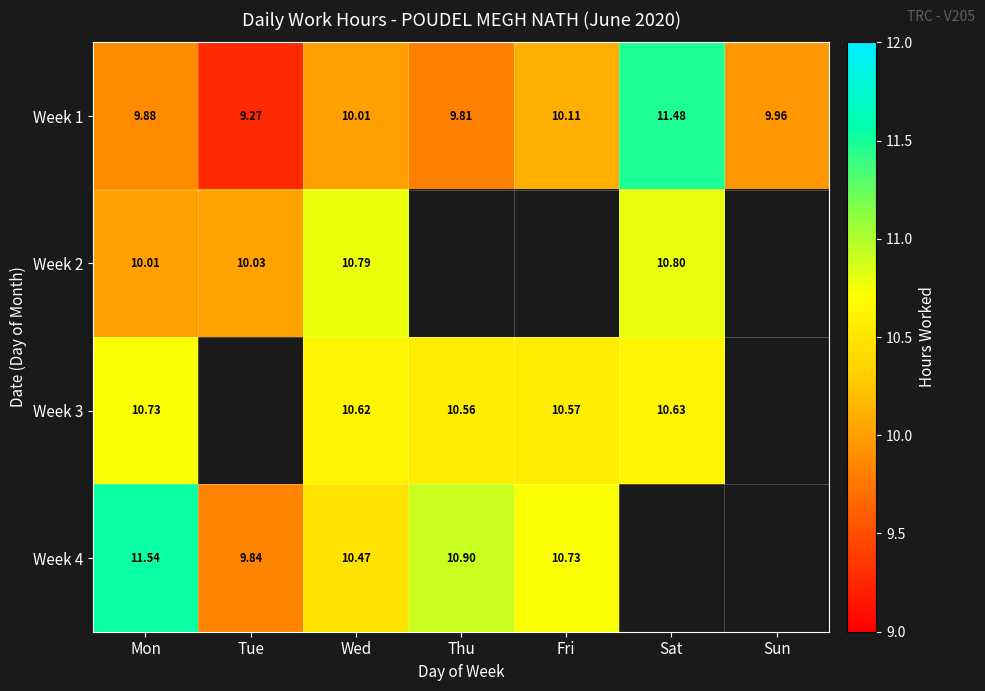

Is the value of Week 1 at Sat greater than the value of Week 3 at Fri?

Yes